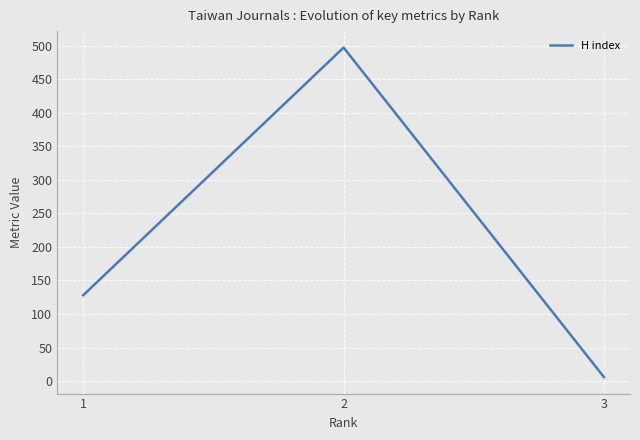

How many values are below 128?

1